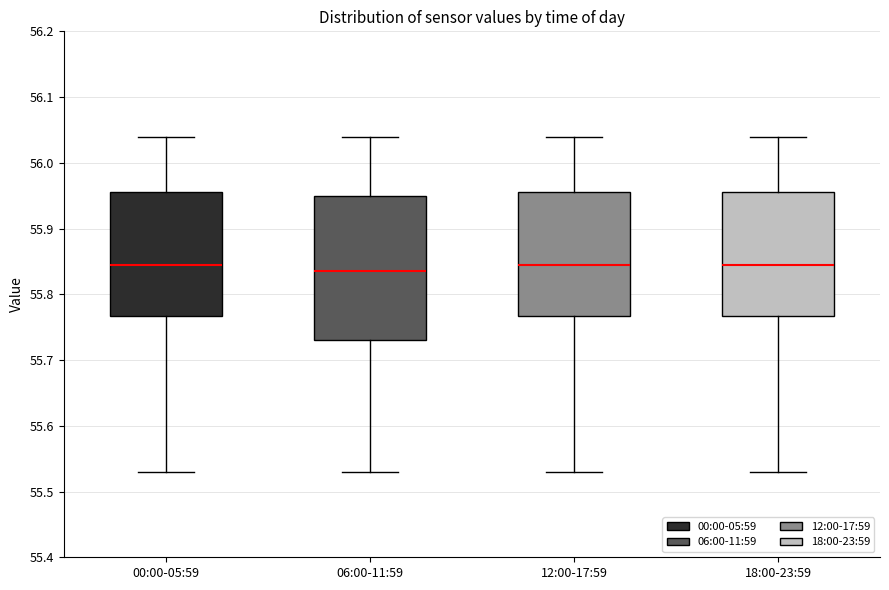

Where is the upper edge of the box for 18:00-23:59 on the y-axis? The values are not printed on the chart, so give them approximately, as read against the axis.

55.96